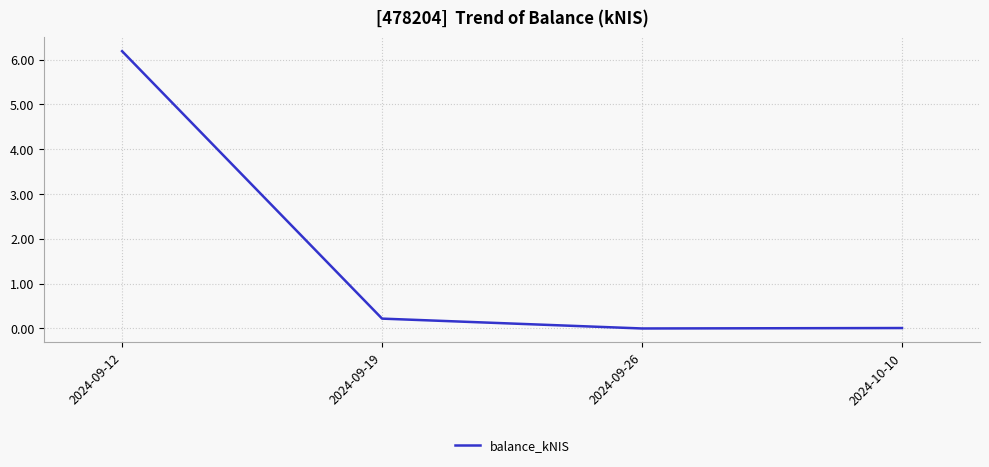

At which label is the value closest to 3?

2024-09-19